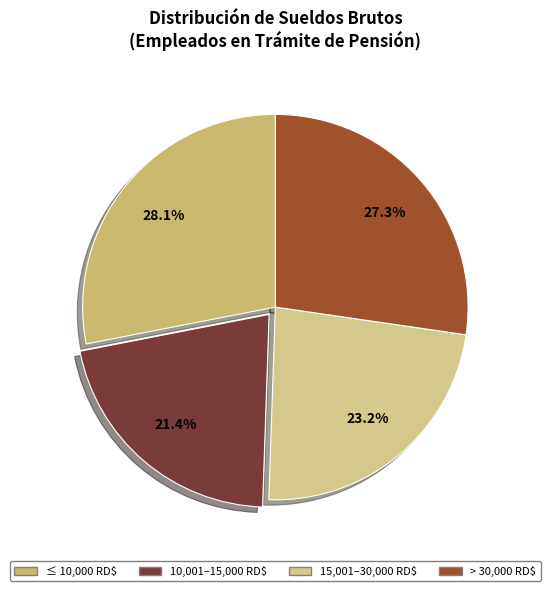

Rank the categories by value from lowest to highest.

10,001–15,000 RD$, 15,001–30,000 RD$, > 30,000 RD$, ≤ 10,000 RD$